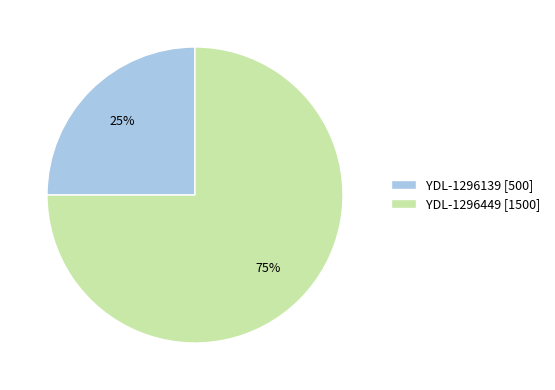

Which category has the smallest portion of the pie?

YDL-1296139